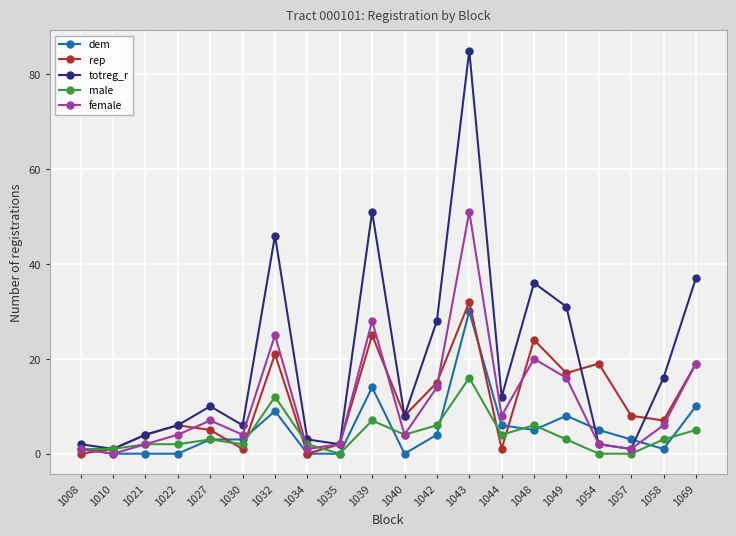

What are all the series names shown in the legend?

dem, rep, totreg_r, male, female